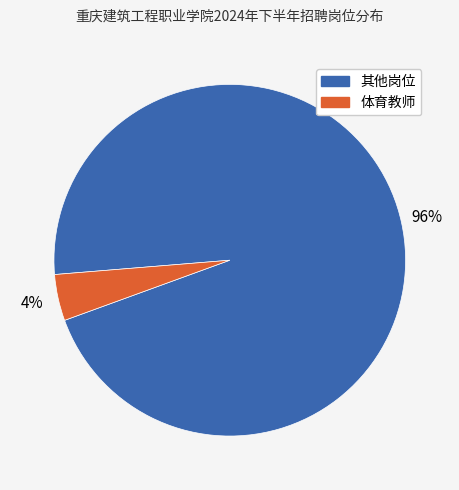

Is there any slice that represents more than half of the pie?

Yes